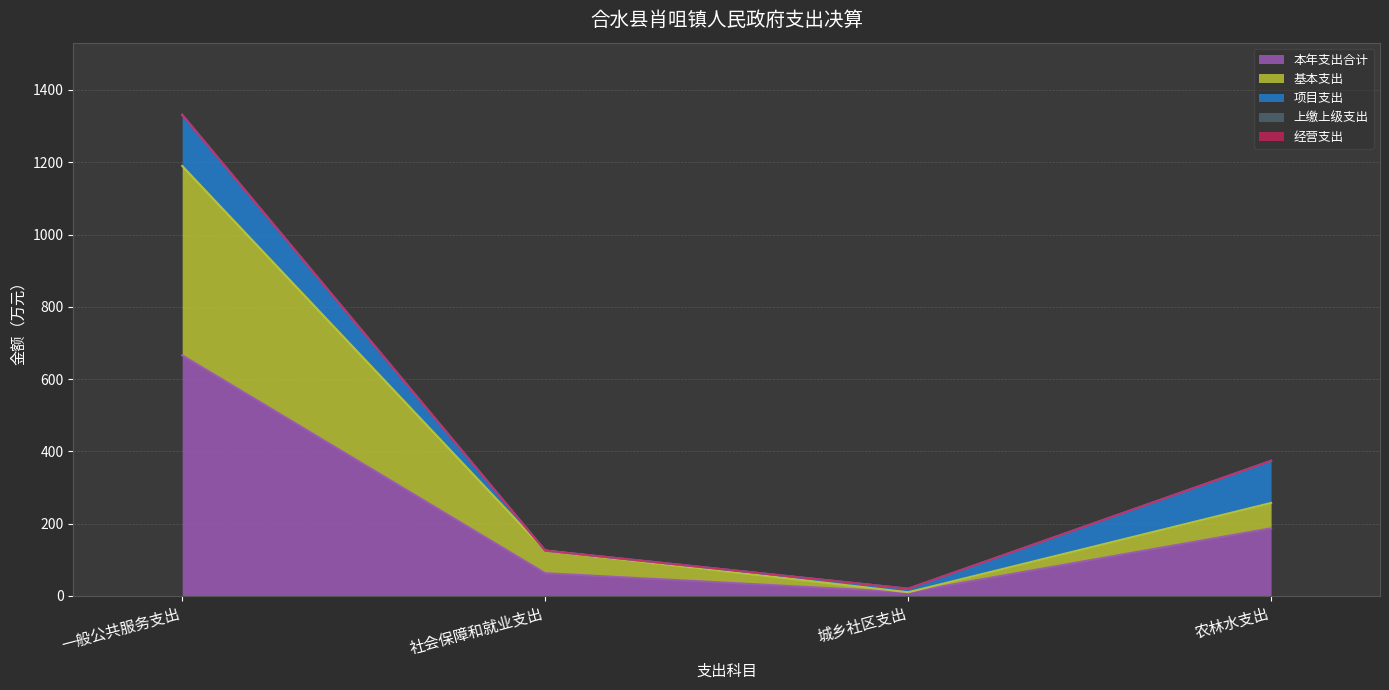

What is the label of the 4th point from the right?

一般公共服务支出